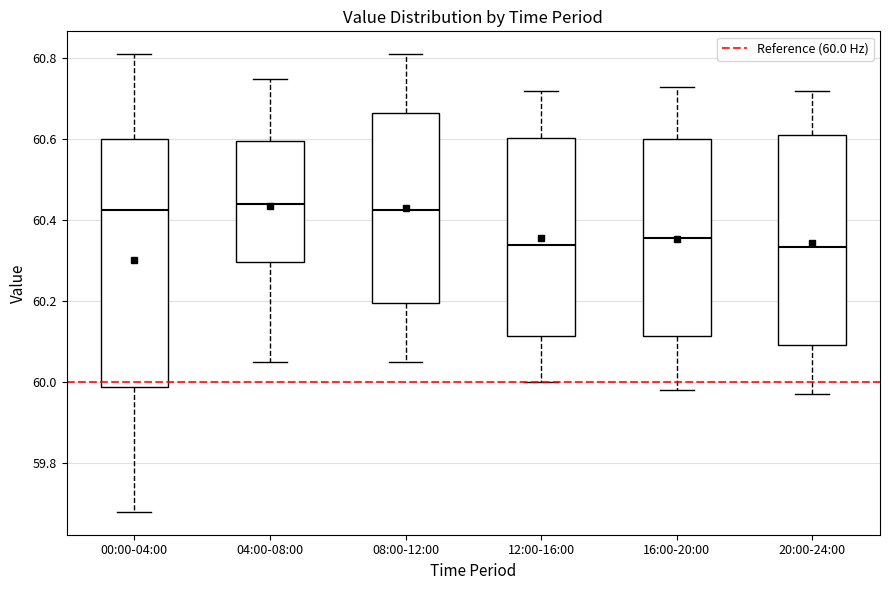

Reading left to right, transcribe this box plot: for each box, give where its median line is, the range the box spans, and where its two whiskers end, as read against the y-axis. The values are not printed on the chart, so give them approximately, as read against the axis.

00:00-04:00: median 60.42, box 59.98 to 60.60, whiskers 59.68 to 60.82
04:00-08:00: median 60.44, box 60.30 to 60.60, whiskers 60.06 to 60.76
08:00-12:00: median 60.42, box 60.20 to 60.66, whiskers 60.06 to 60.82
12:00-16:00: median 60.34, box 60.12 to 60.60, whiskers 60.00 to 60.72
16:00-20:00: median 60.36, box 60.12 to 60.60, whiskers 59.98 to 60.74
20:00-24:00: median 60.34, box 60.10 to 60.62, whiskers 59.98 to 60.72